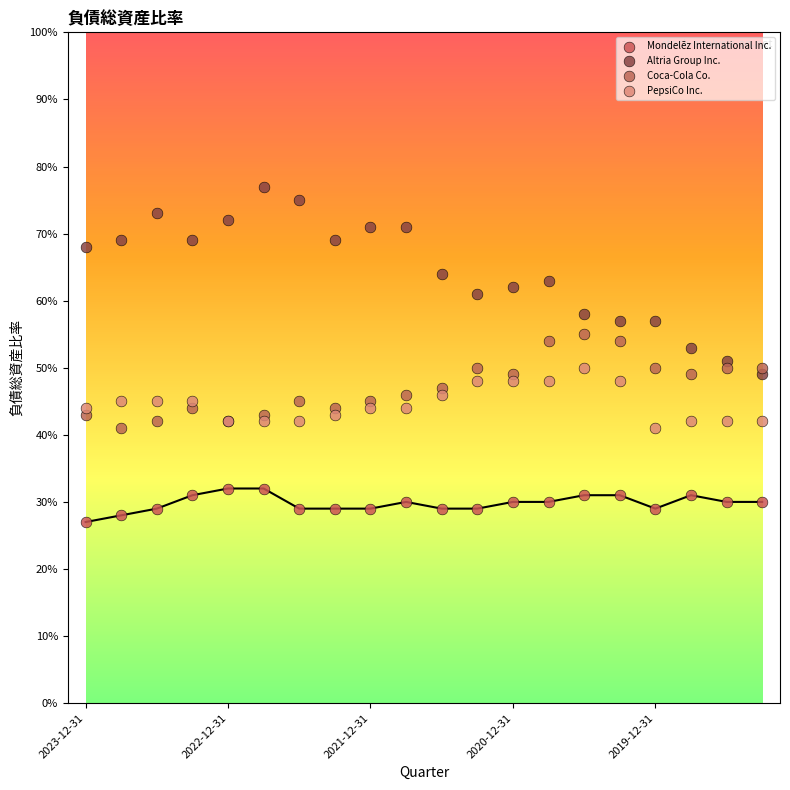

What are all the series names shown in the legend?

Mondelēz International Inc., Altria Group Inc., Coca-Cola Co., PepsiCo Inc.